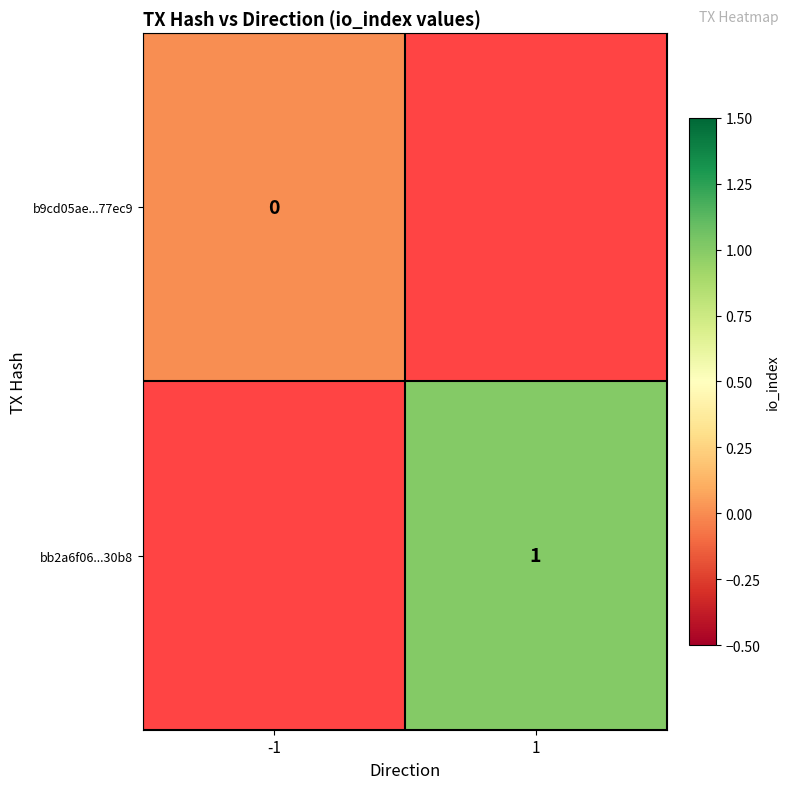

At how many categories does at least one series exceed 0?

1